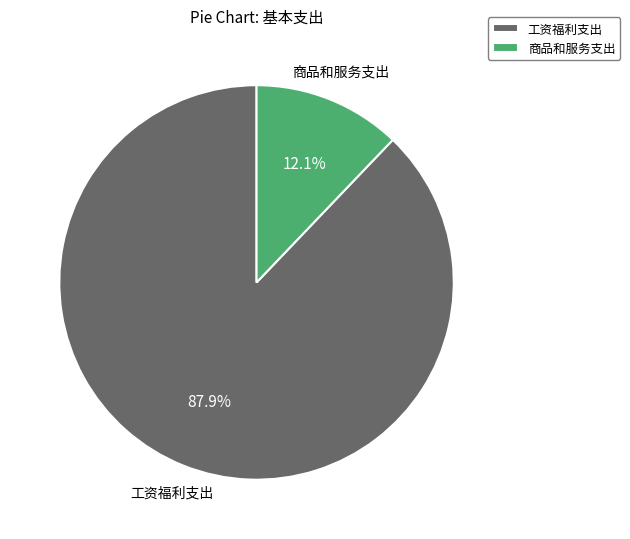

What is the ratio of the value at 商品和服务支出 to the value at 工资福利支出?

0.1